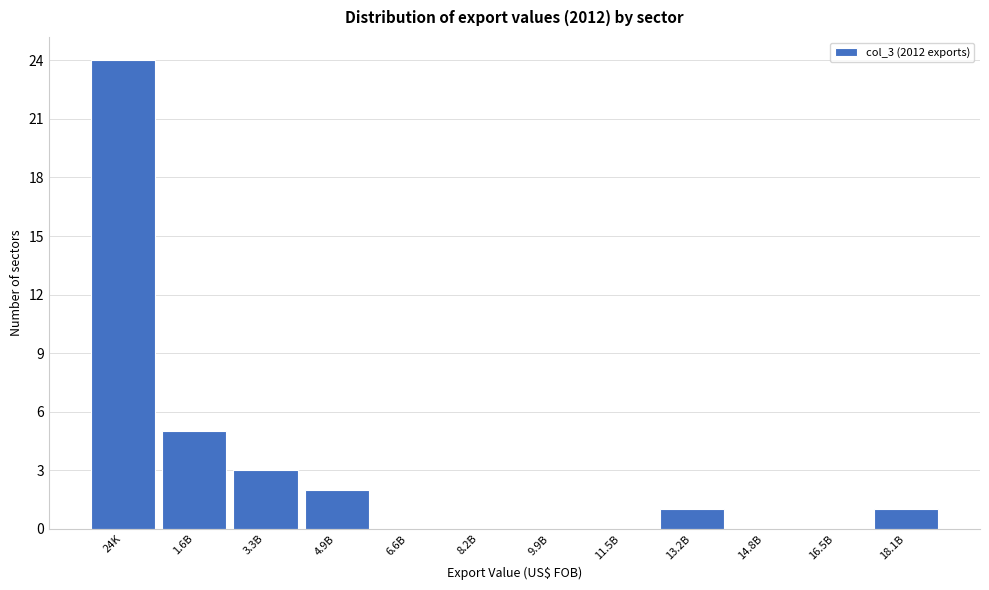

Reading left to right, what are all the values shown in this chart?

24K=24	1.6B=5	3.3B=3	4.9B=2	6.6B=0	8.2B=0	9.9B=0	11.5B=0	13.2B=1	14.8B=0	16.5B=0	18.1B=1